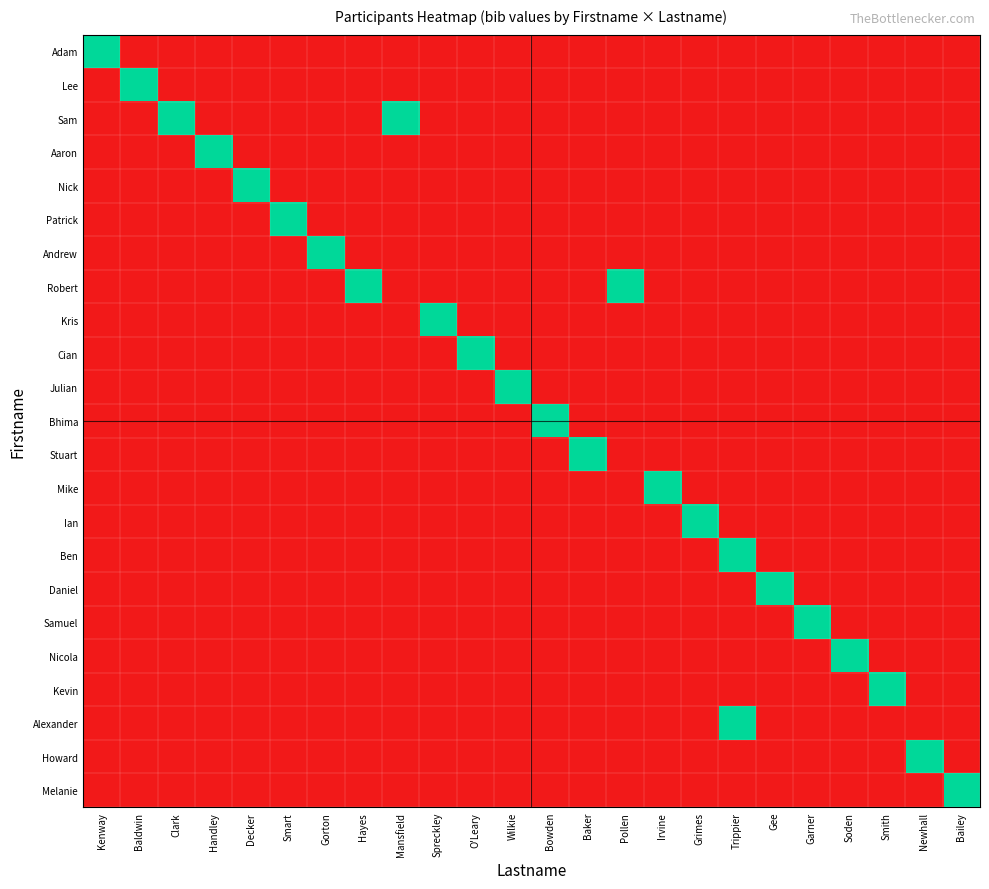

At which category is the sum across all series the highest?

Trippier